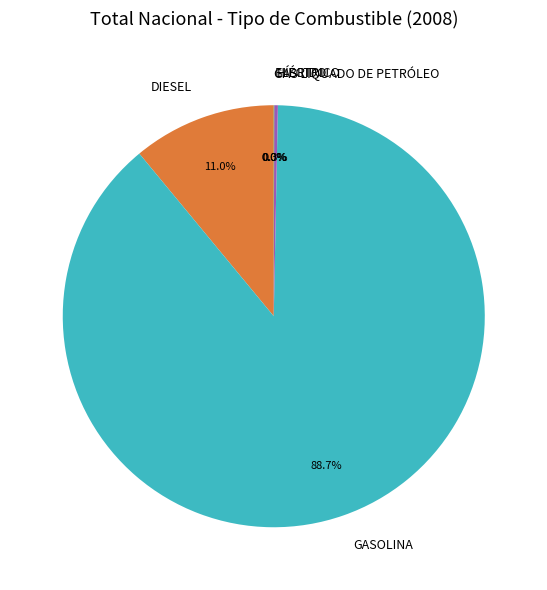

Does any single category account for the majority?

Yes